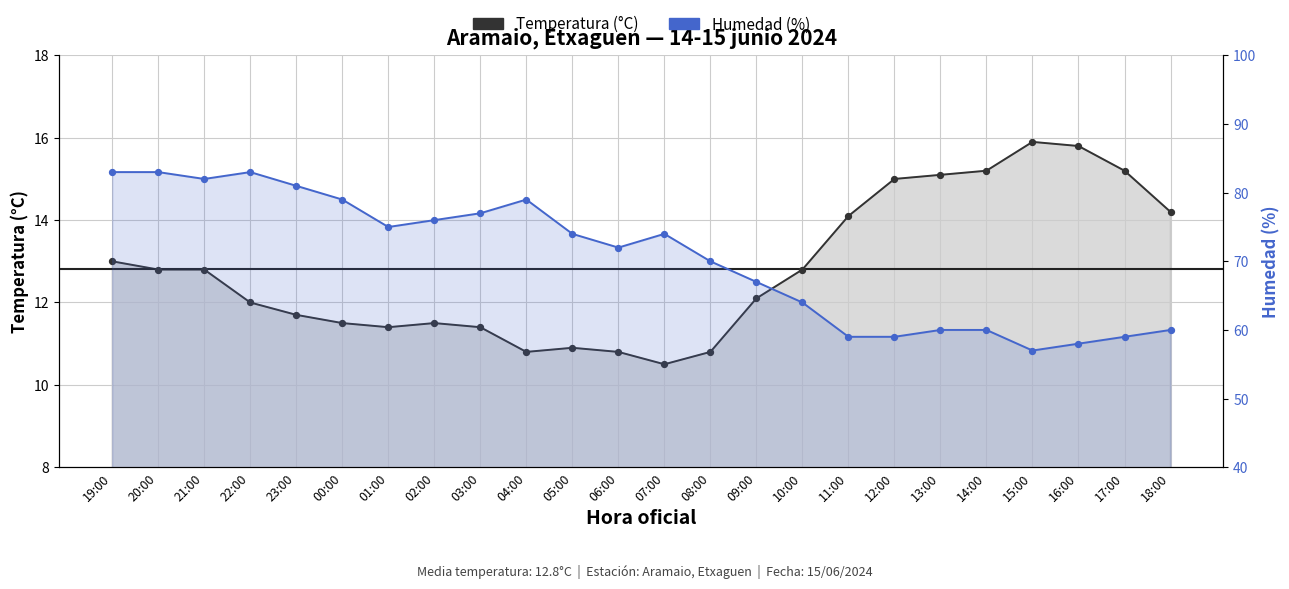

Which series has the largest Y range (max minus min)?

Humedad (%)